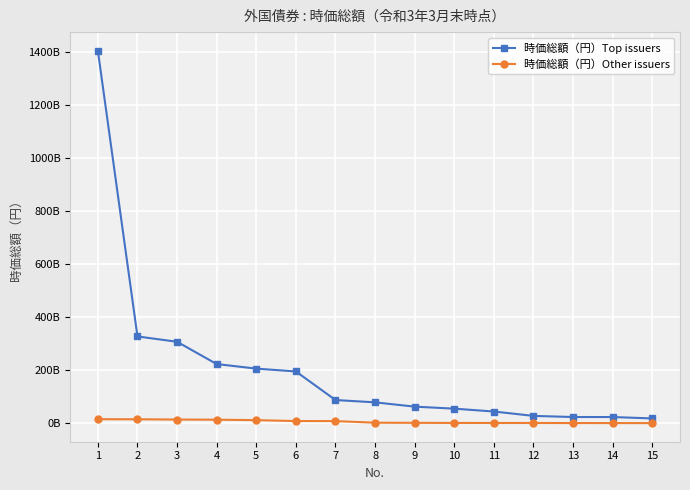

What are all the series names shown in the legend?

時価総額（円）Top issuers, 時価総額（円）Other issuers